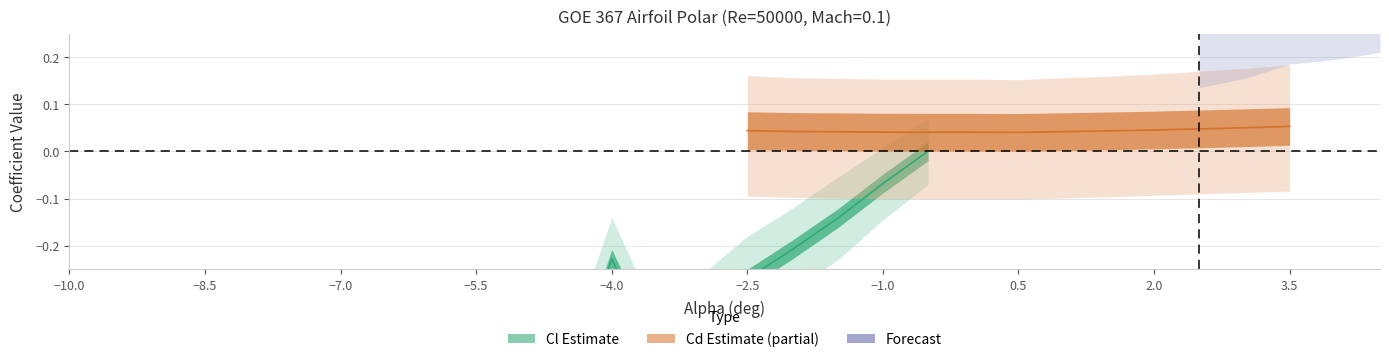

True or false: Cl_lower and Cl_upper intersect in this chart.

False